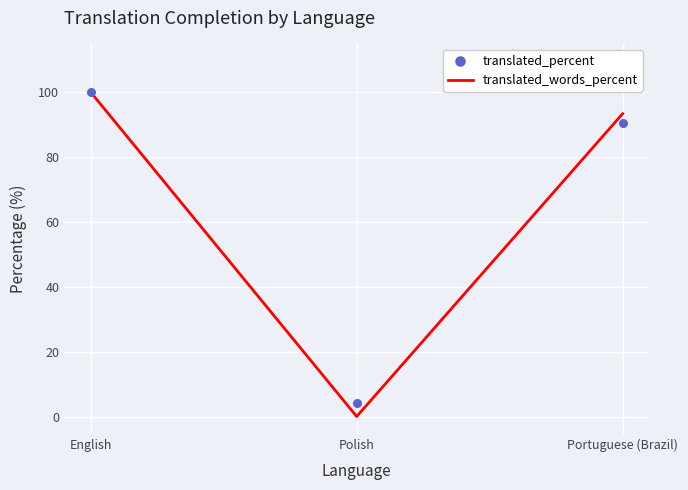

What is the total value across all series at Portuguese (Brazil)?

183.8